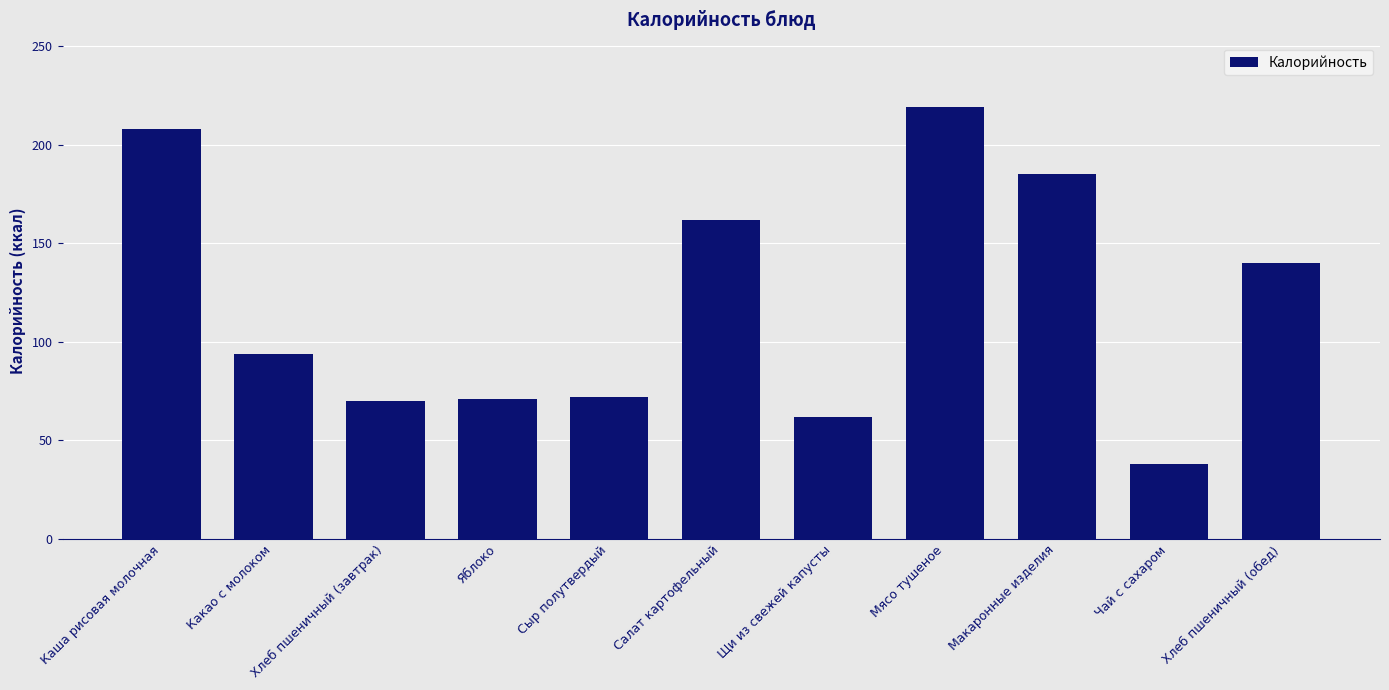

True or false: the data shows 62 at Щи из свежей капусты.

True